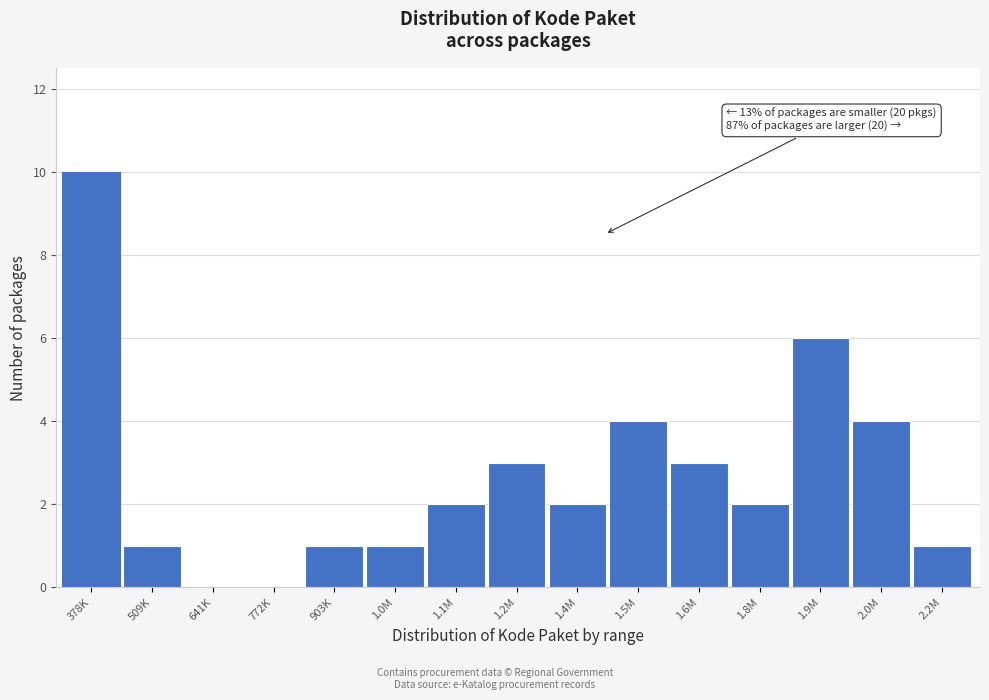

Reading left to right, what are all the values shown in this chart?

378K=10	509K=1	641K=0	772K=0	903K=1	1.0M=1	1.1M=2	1.2M=3	1.4M=2	1.5M=4	1.6M=3	1.8M=2	1.9M=6	2.0M=4	2.2M=1